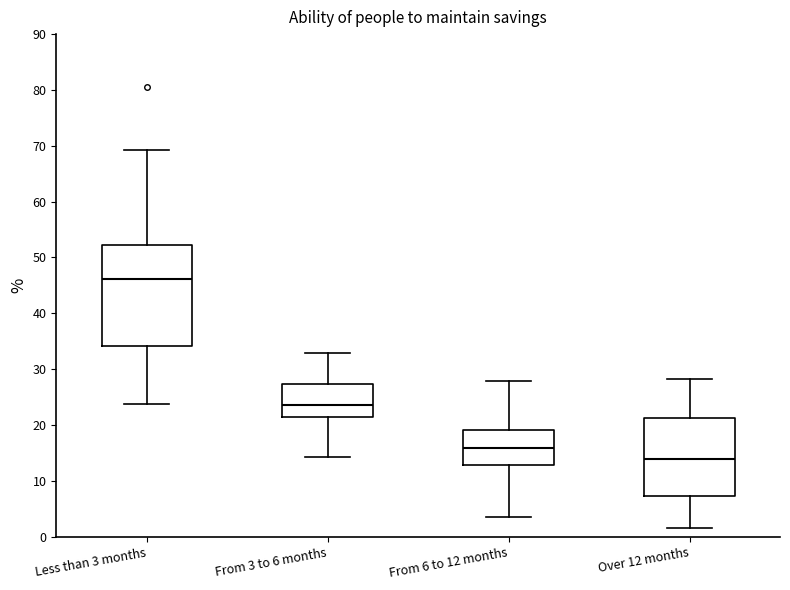

Reading left to right, read every box against the y-axis: the position of its median line, the range the box covers, and the ends of its whiskers. The values are not printed on the chart, so give them approximately, as read against the axis.

Less than 3 months: median 46, box 34 to 52, whiskers 24 to 69
From 3 to 6 months: median 24, box 21 to 27, whiskers 14 to 33
From 6 to 12 months: median 16, box 13 to 19, whiskers 4 to 28
Over 12 months: median 14, box 7 to 21, whiskers 2 to 28